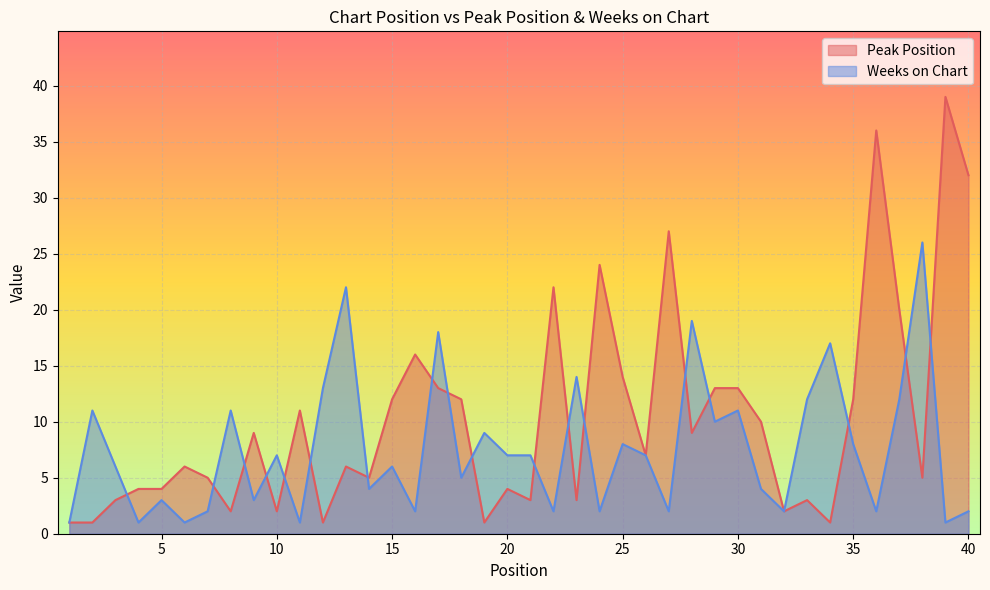

What is the total value across all series at 13?

28